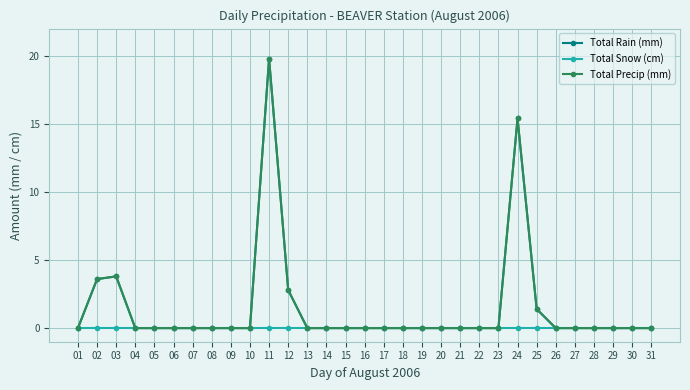

Is this an area chart (filled region under the line)?

No